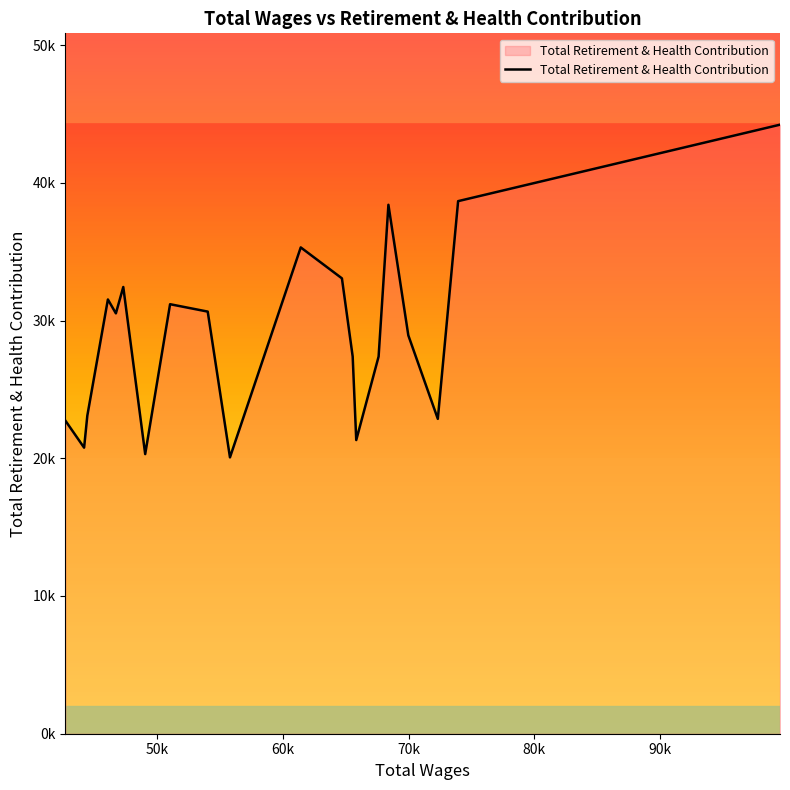

Does the chart have visible grid lines?

No